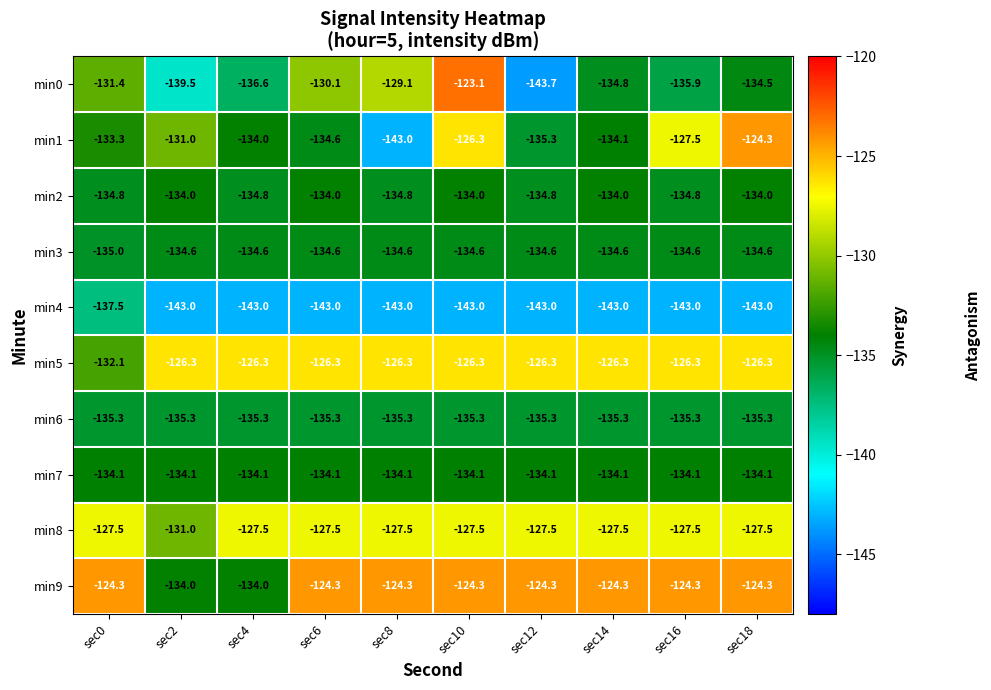

Which series has the largest total across all categories?

min9